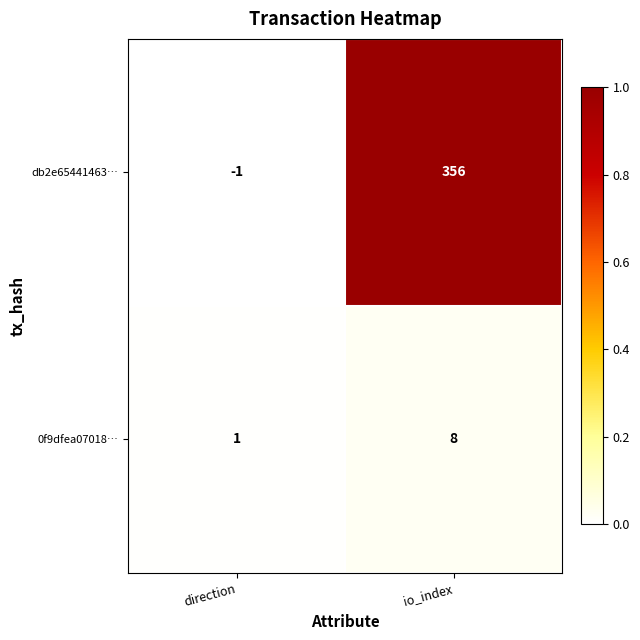

At which category does the chart reach its peak across all series?

io_index